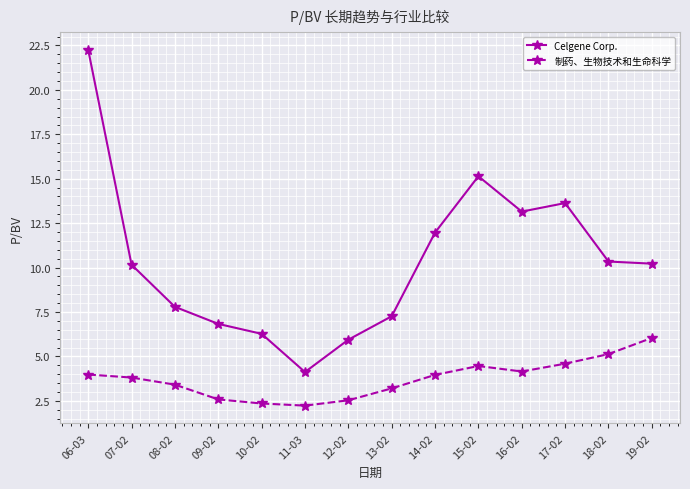

At which category is the sum across all series the highest?

06-03